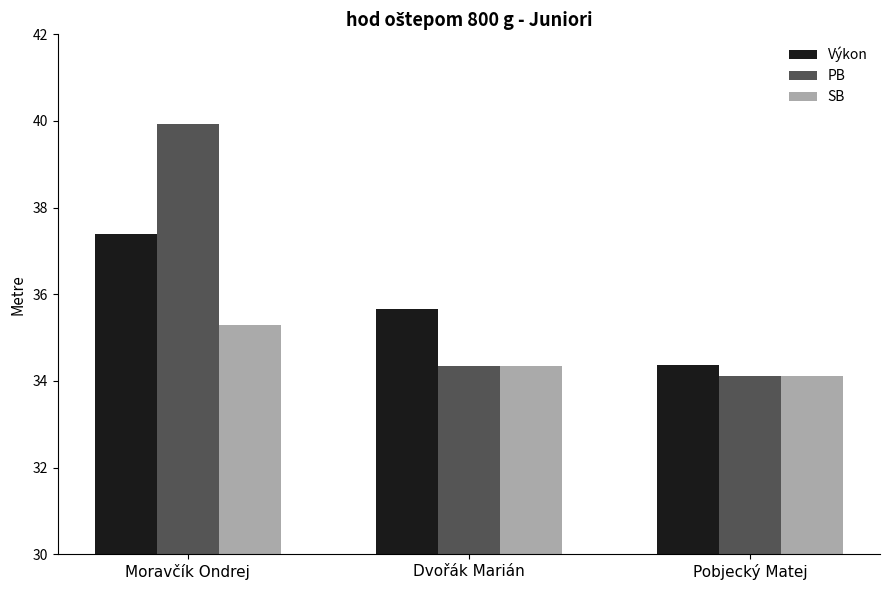

Where does the Výkon series first go above 35?

Moravčík Ondrej